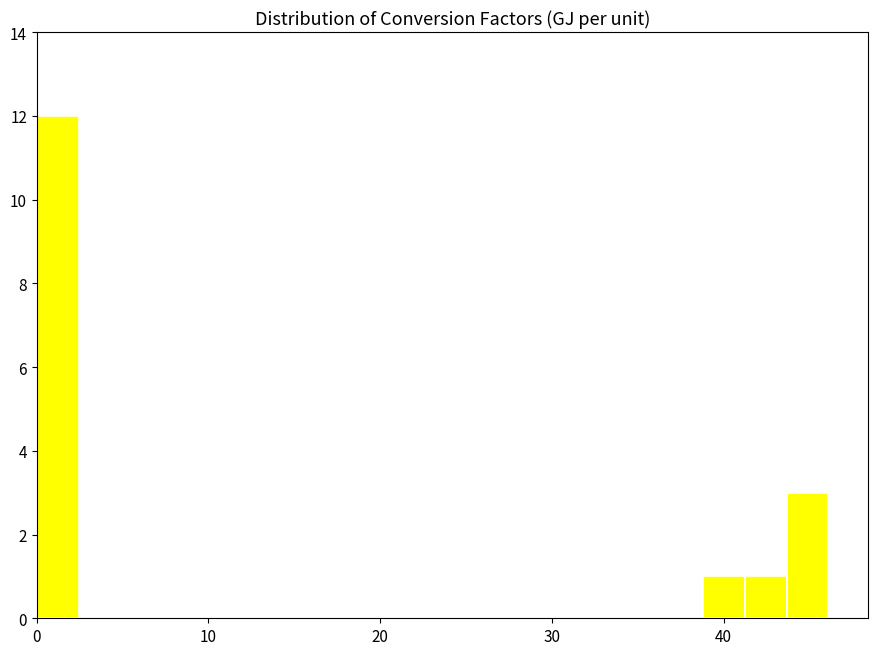

Read against the x-axis, roughly where is the centre of the tallest bar?

1